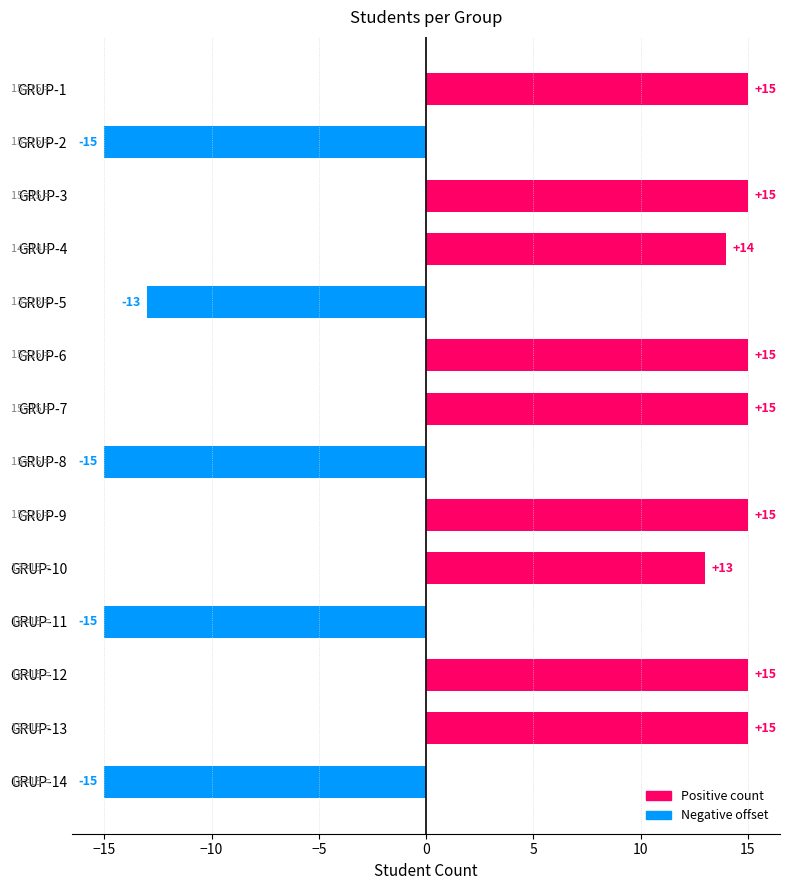

What is the change in value from GRUP-11 to GRUP-13?

+30